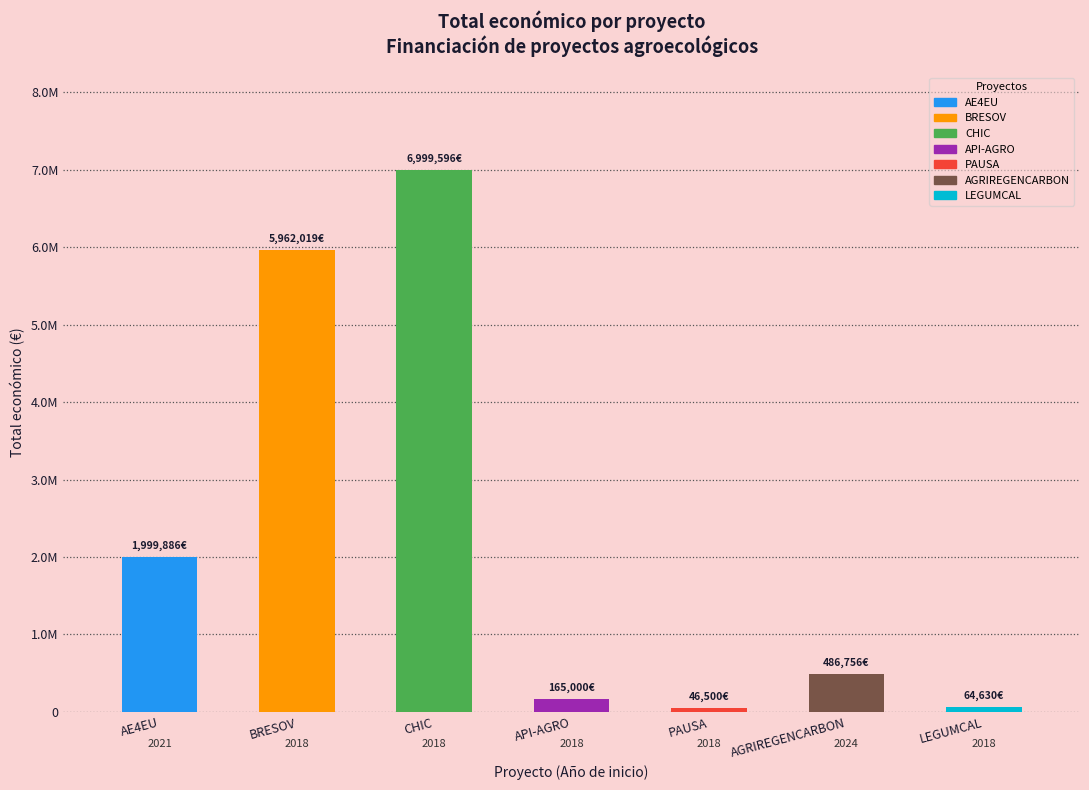

Rank the categories by value from highest to lowest.

CHIC, BRESOV, AE4EU, AGRIREGENCARBON, API-AGRO, LEGUMCAL, PAUSA